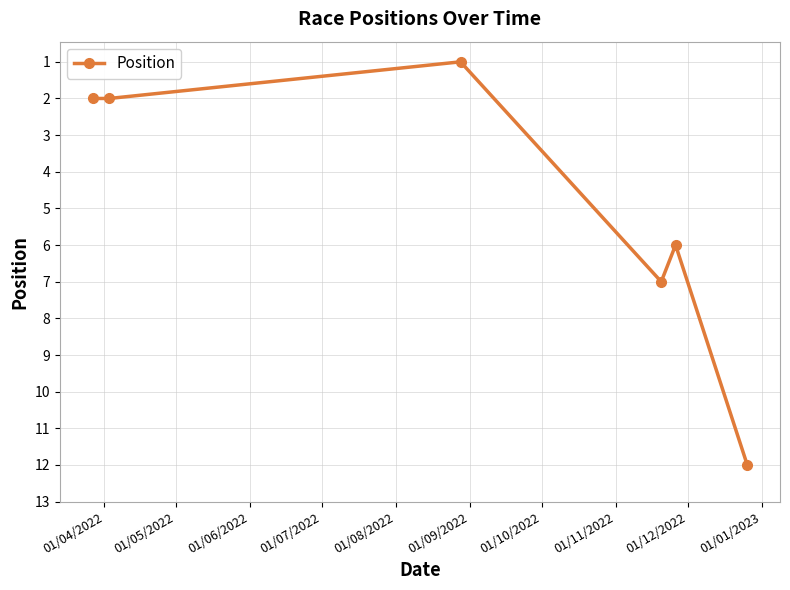

What is the difference between the maximum and minimum values?

11